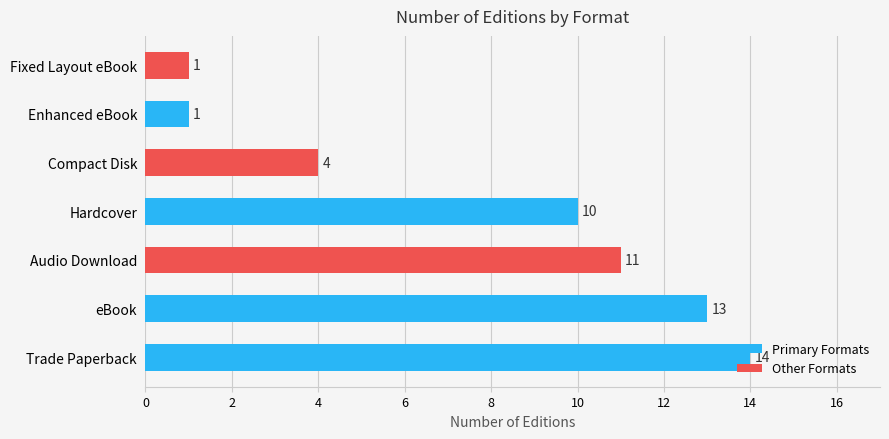

Is it true that the value at Fixed Layout eBook is 1?

True